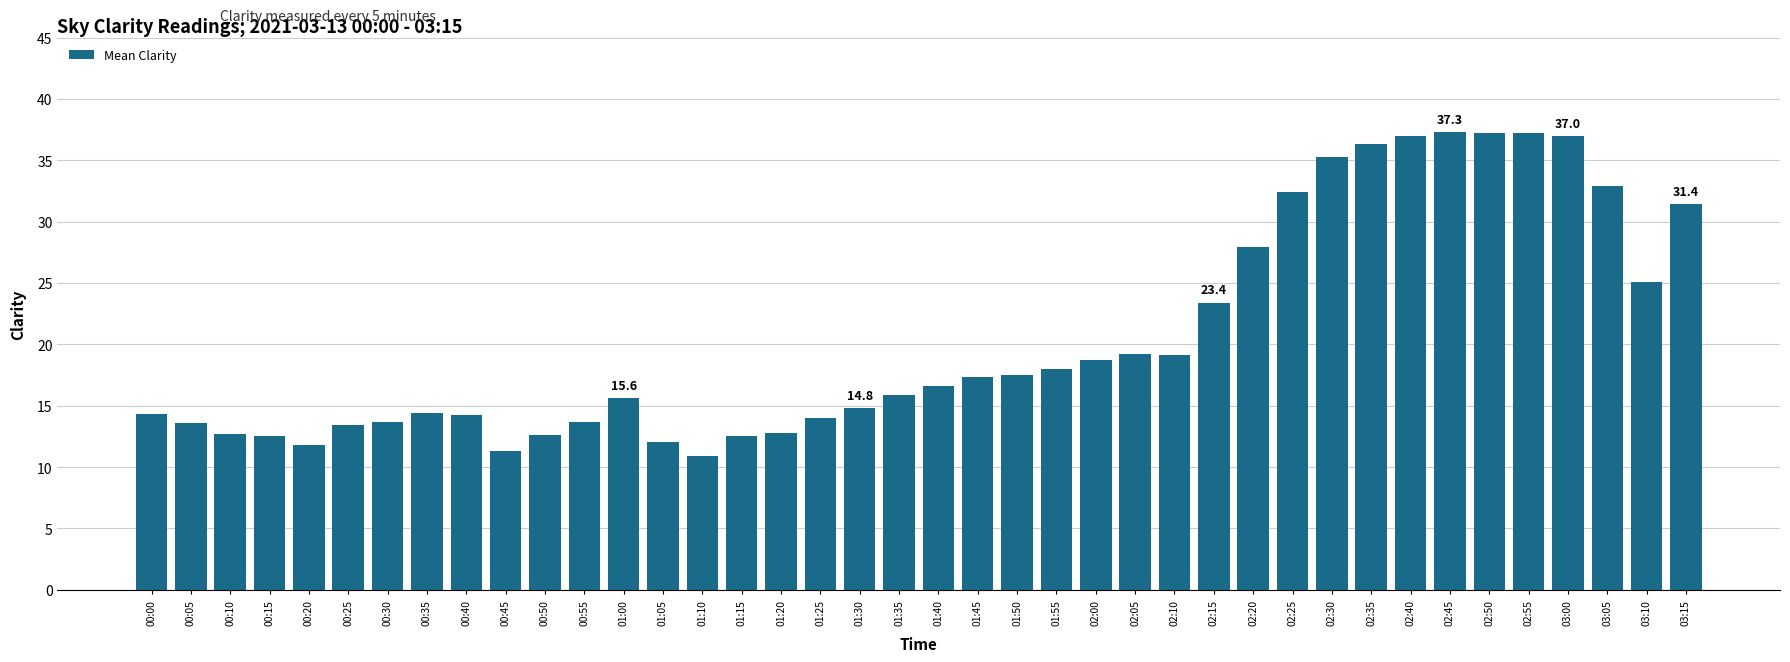

How many distinct data groups are displayed?

1